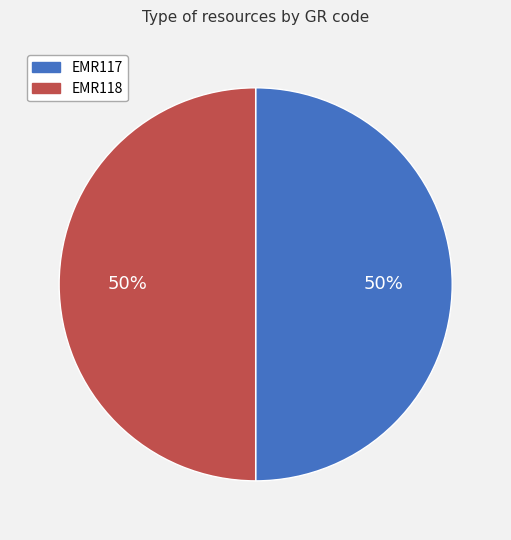

What is the ratio of the value at EMR117 to the value at EMR118?

1.0